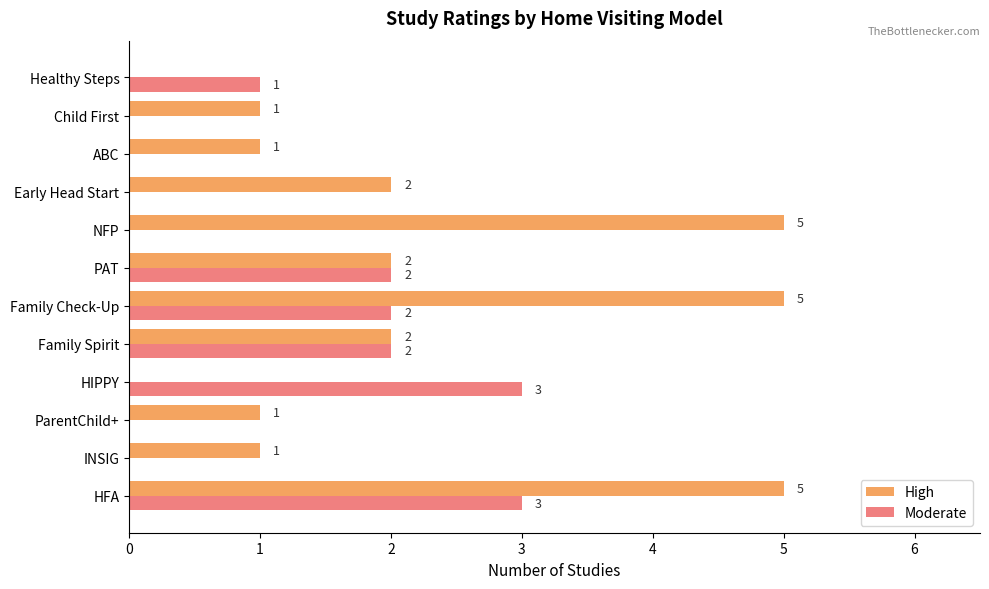

True or false: Moderate has a value of 2 at HFA.

False